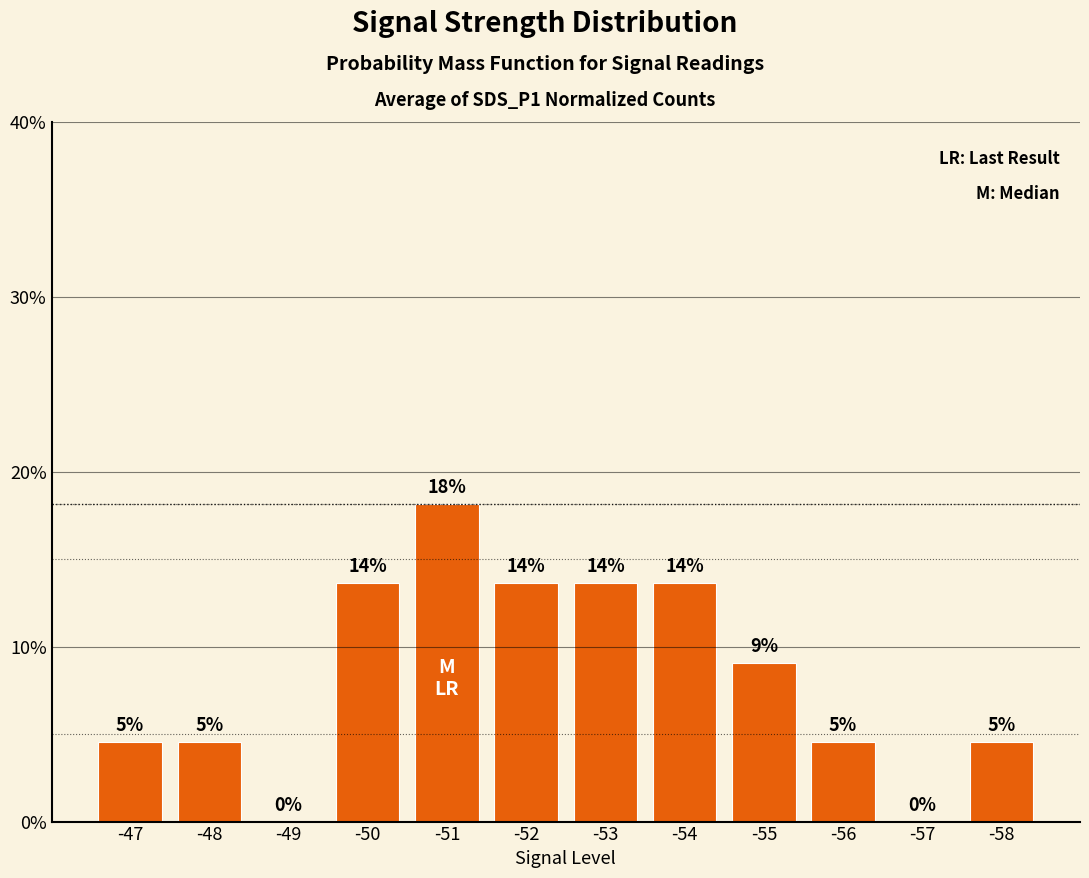

List the labels in order of value, largest first.

-51, -50, -52, -53, -54, -55, -47, -48, -56, -58, -49, -57